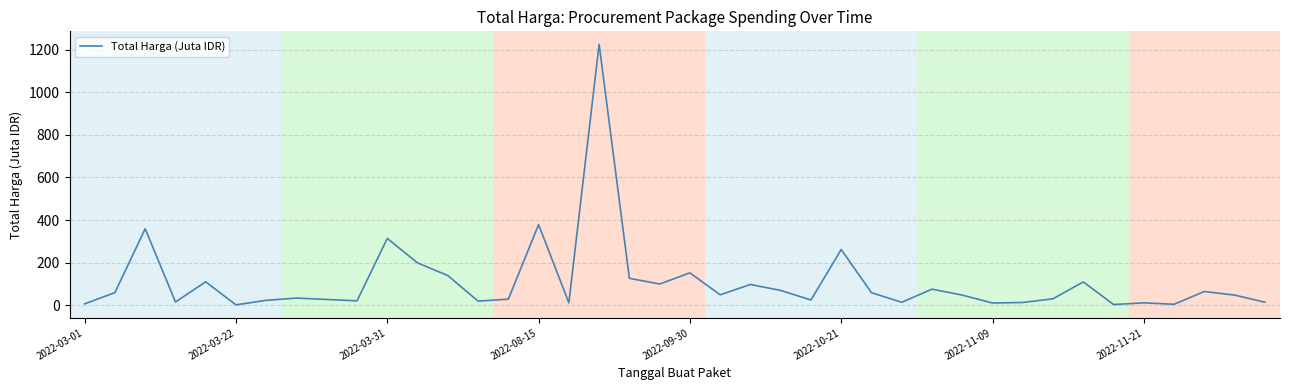

What is the difference between the maximum and minimum values?

1222.3